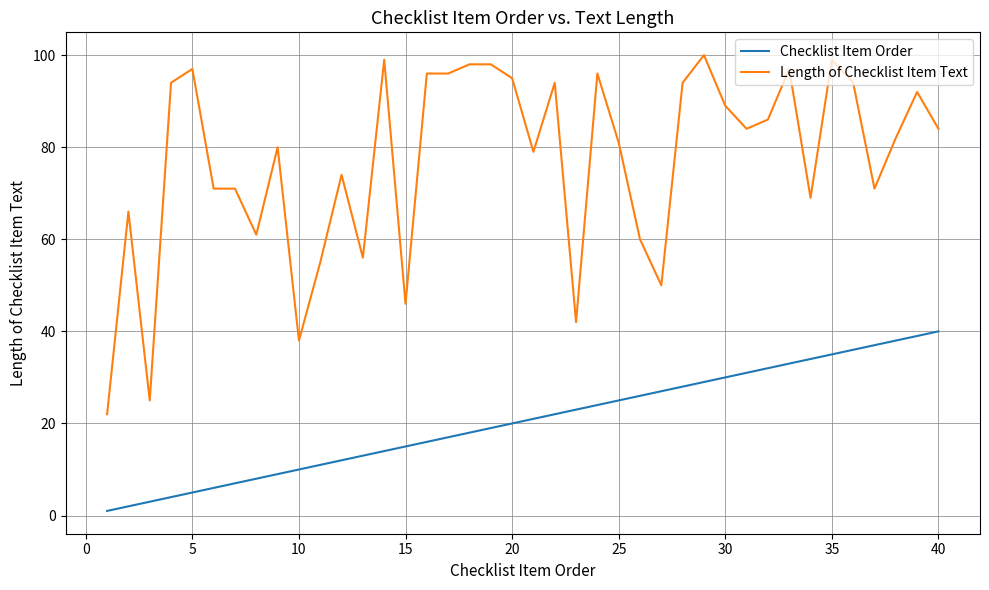

Does the chart have visible grid lines?

Yes